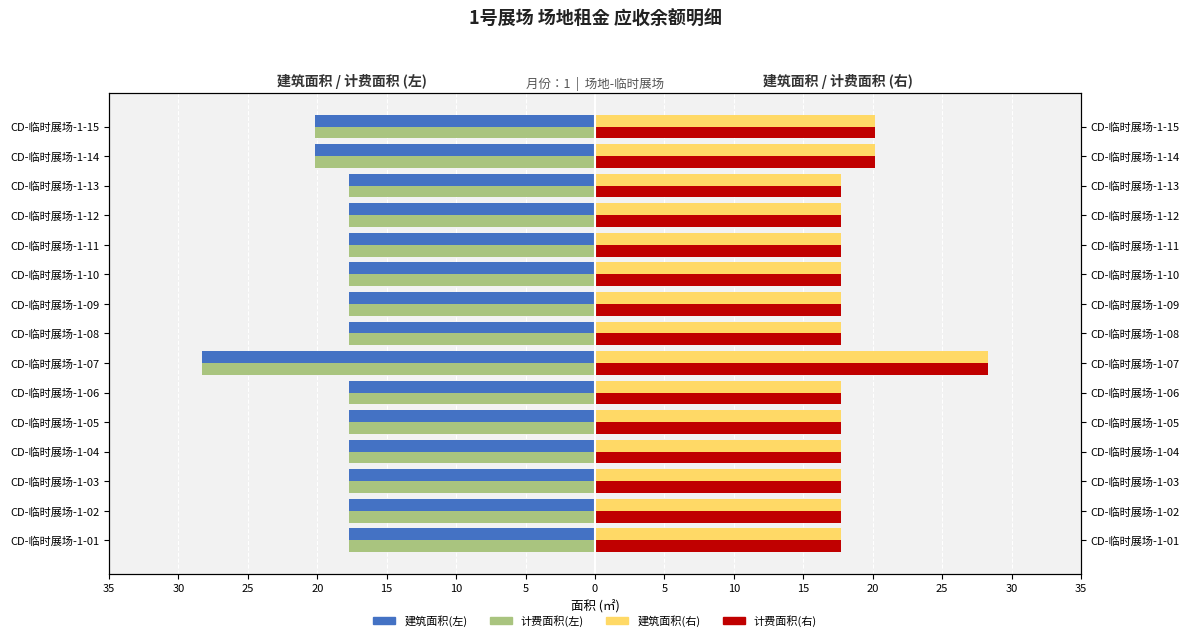

What is the minimum value shown in the chart?

-28.3